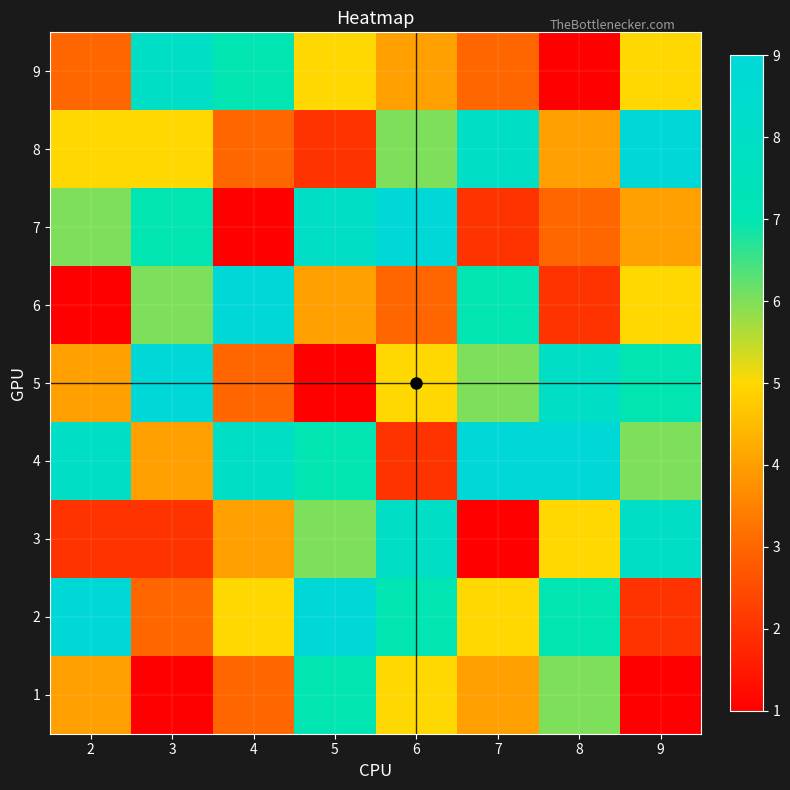

At which category is the sum across all series the highest?

5